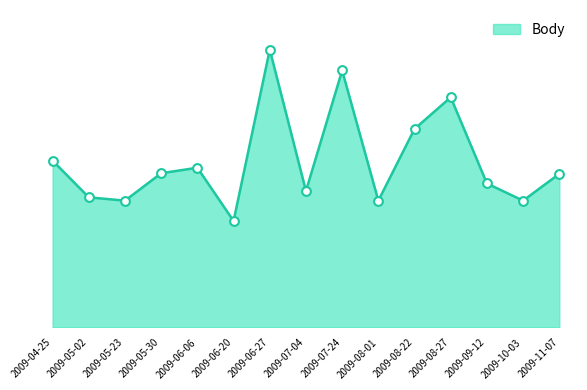

What is the change in value from 2009-05-23 to 2009-06-06?

+228